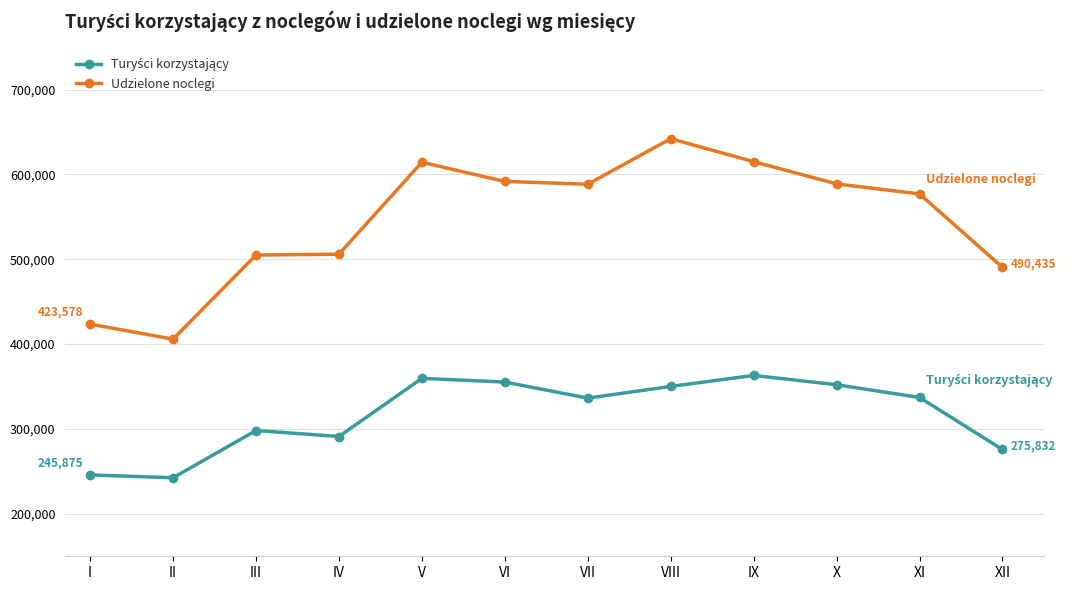

What is the difference between the highest and lowest values at I?

177703